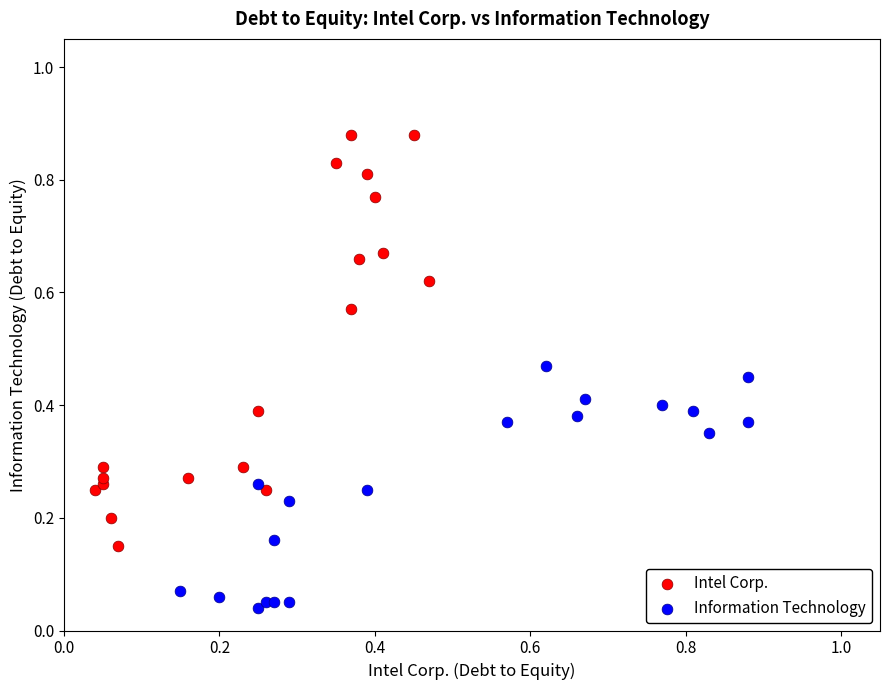

Which series has the widest spread of Y values?

Intel Corp.